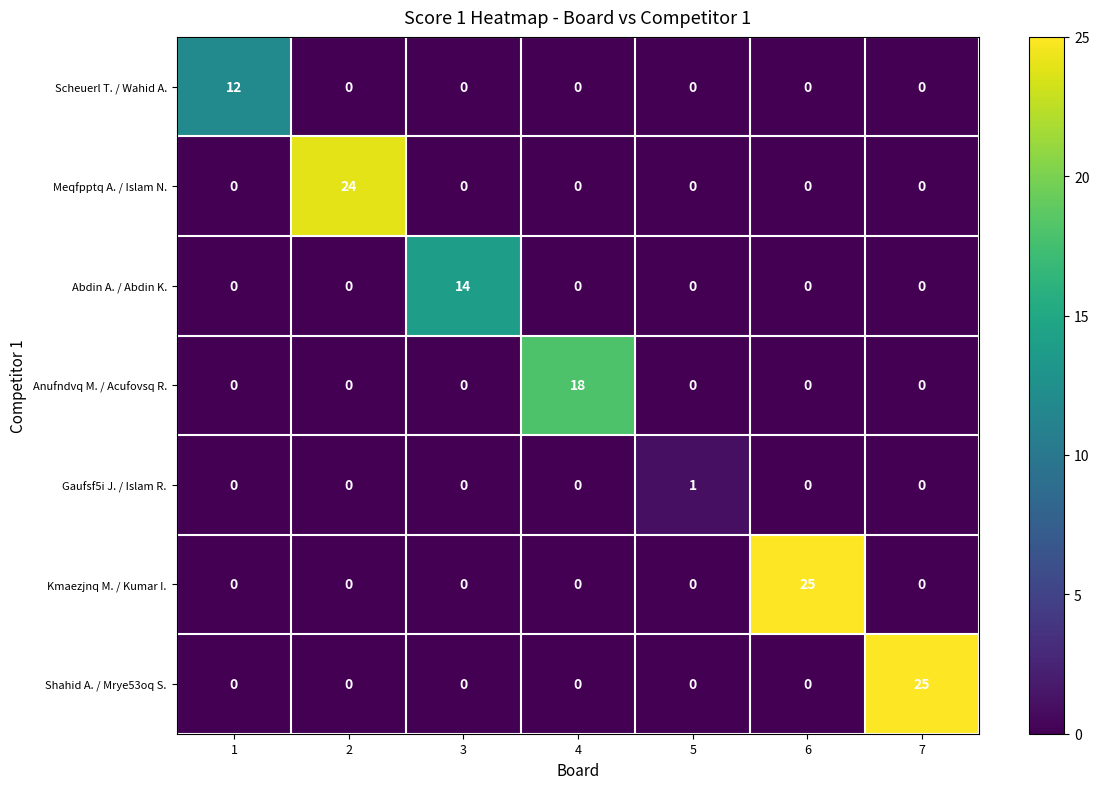

Which series changed the most between 4 and 5?

Anufndvq M. / Acufovsq R.